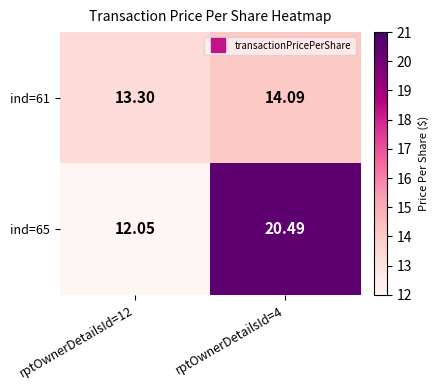

Is the value of ind=65 at rptOwnerDetailsId=12 greater than the value of ind=61 at rptOwnerDetailsId=12?

No